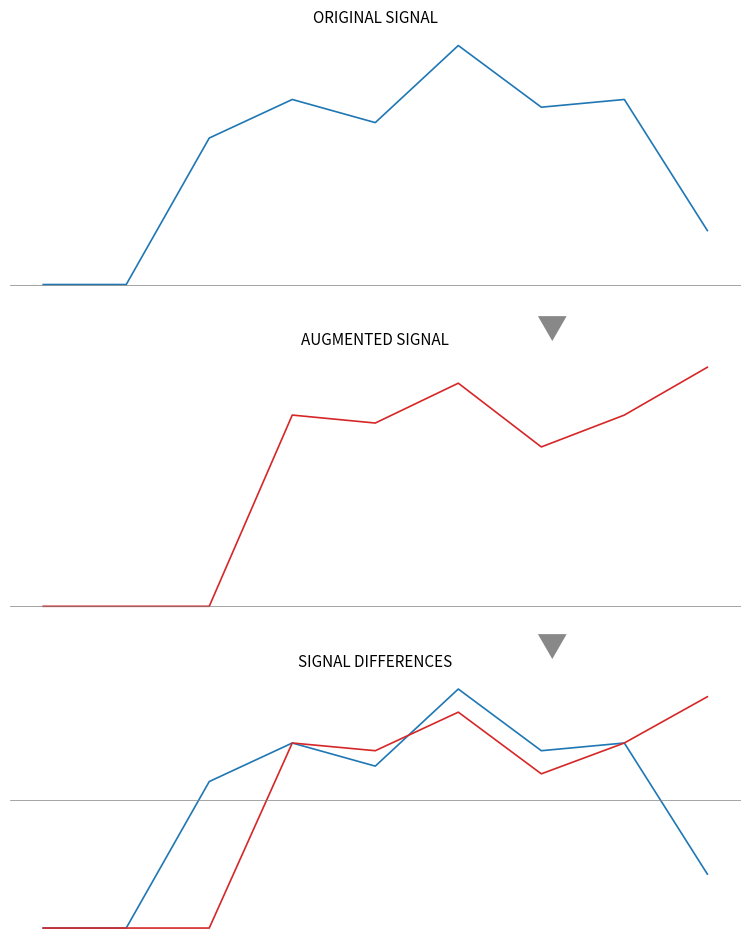

At how many categories does at least one series exceed 0?

7